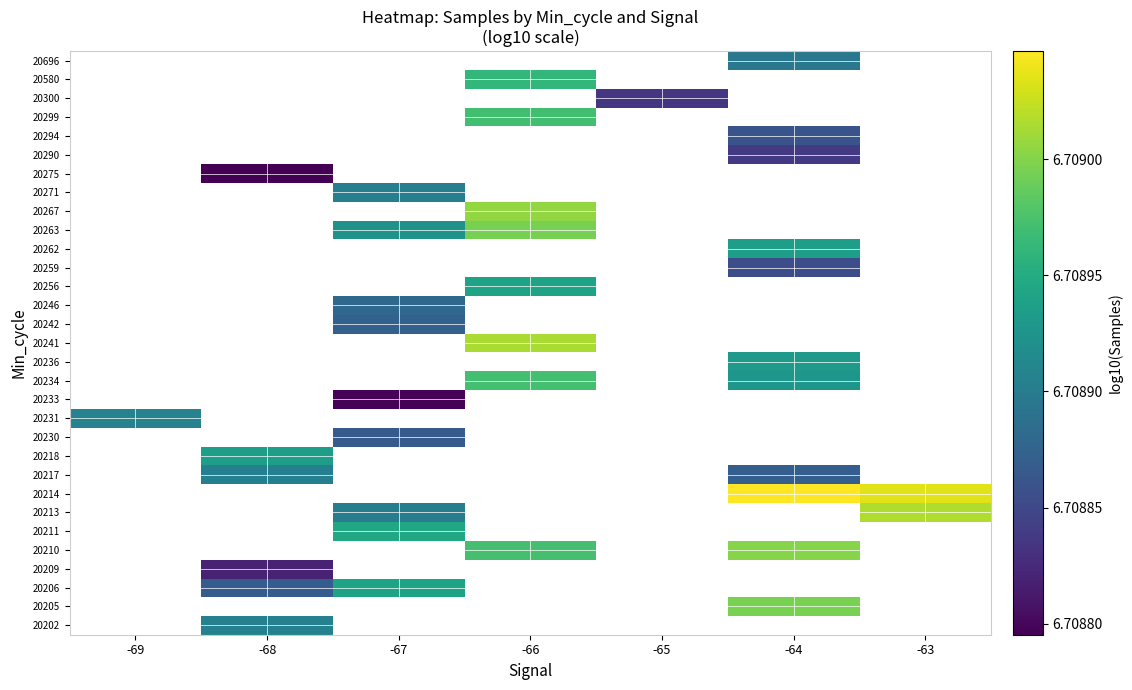

How many series are shown in this chart?

31